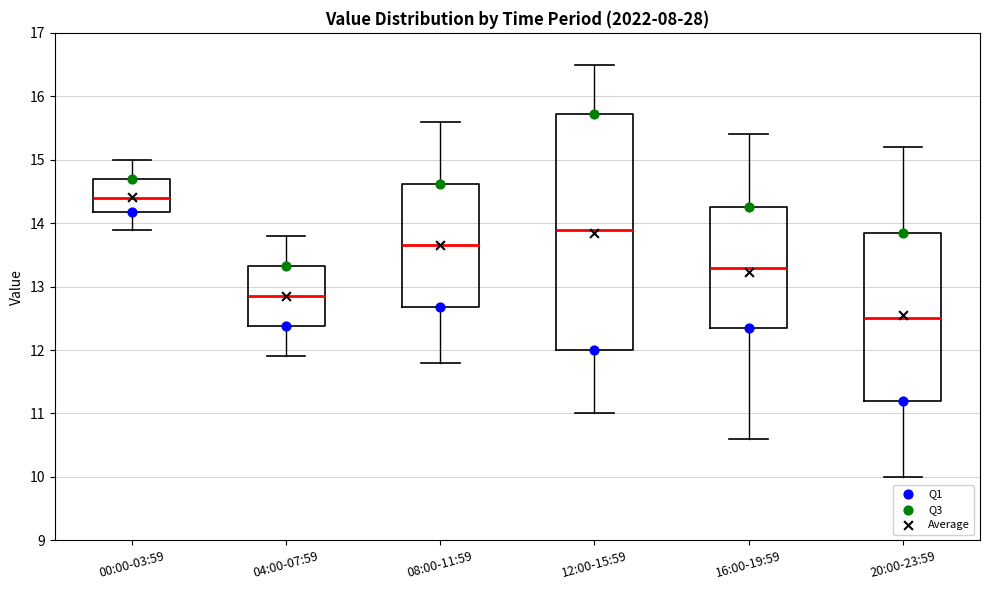

Reading left to right, read every box against the y-axis: the position of its median line, the range the box covers, and the ends of its whiskers. The values are not printed on the chart, so give them approximately, as read against the axis.

00:00-03:59: median 14.4, box 14.2 to 14.7, whiskers 13.9 to 15.0
04:00-07:59: median 12.9, box 12.4 to 13.3, whiskers 11.9 to 13.8
08:00-11:59: median 13.7, box 12.7 to 14.6, whiskers 11.8 to 15.6
12:00-15:59: median 13.9, box 12.0 to 15.7, whiskers 11.0 to 16.5
16:00-19:59: median 13.3, box 12.4 to 14.3, whiskers 10.6 to 15.4
20:00-23:59: median 12.5, box 11.2 to 13.9, whiskers 10.0 to 15.2